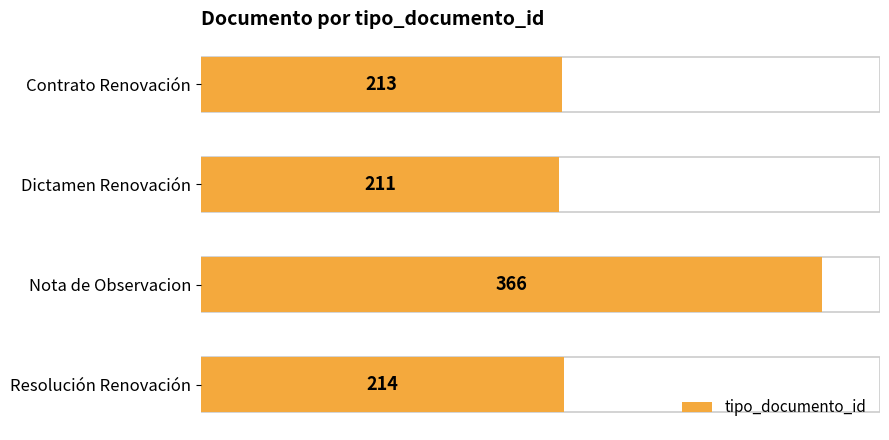

What is the value of the 4th bar from the top?

214